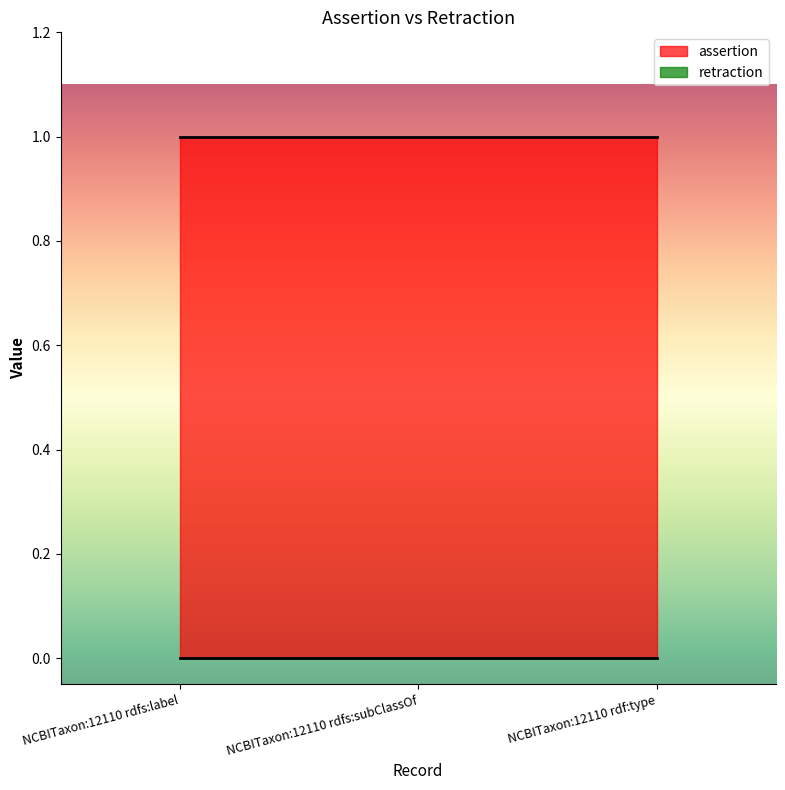

Rank the series by their average value, from lowest to highest.

retraction, assertion